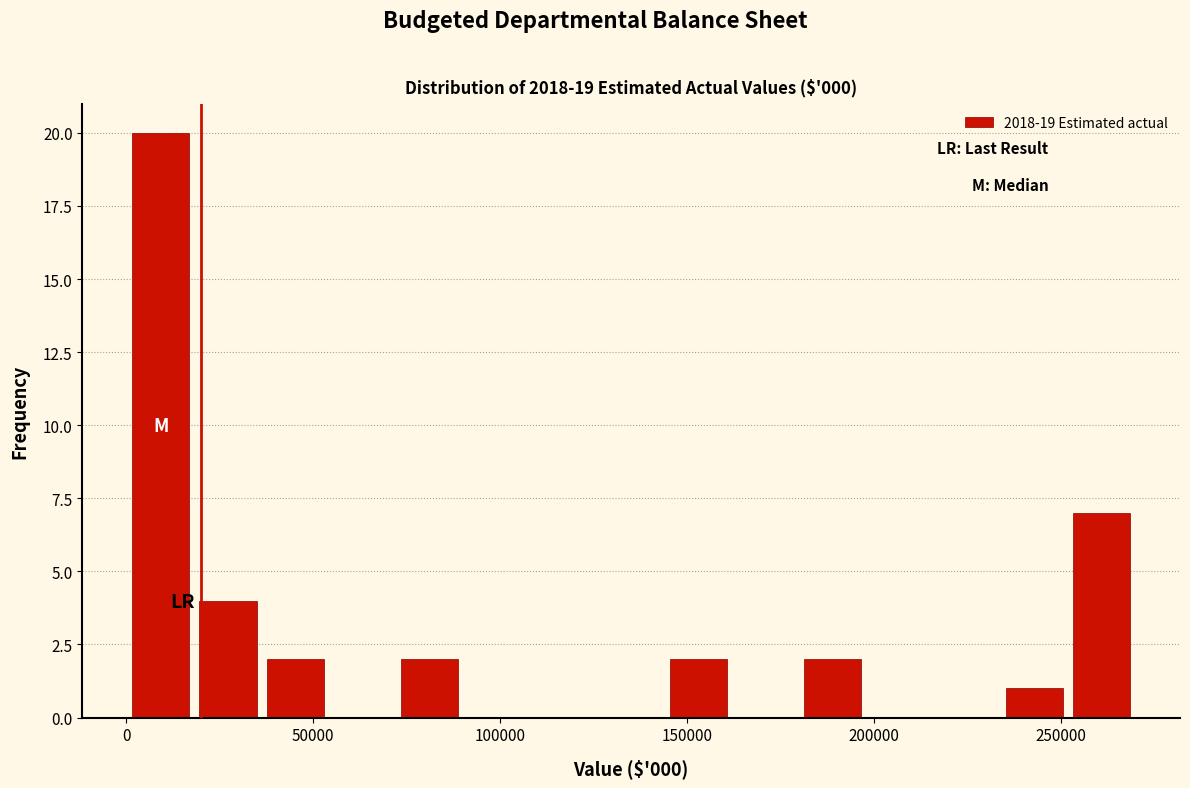

Around what value on the x-axis is the tallest bar? Give the approximate position of its centre, as read against the axis.

10000